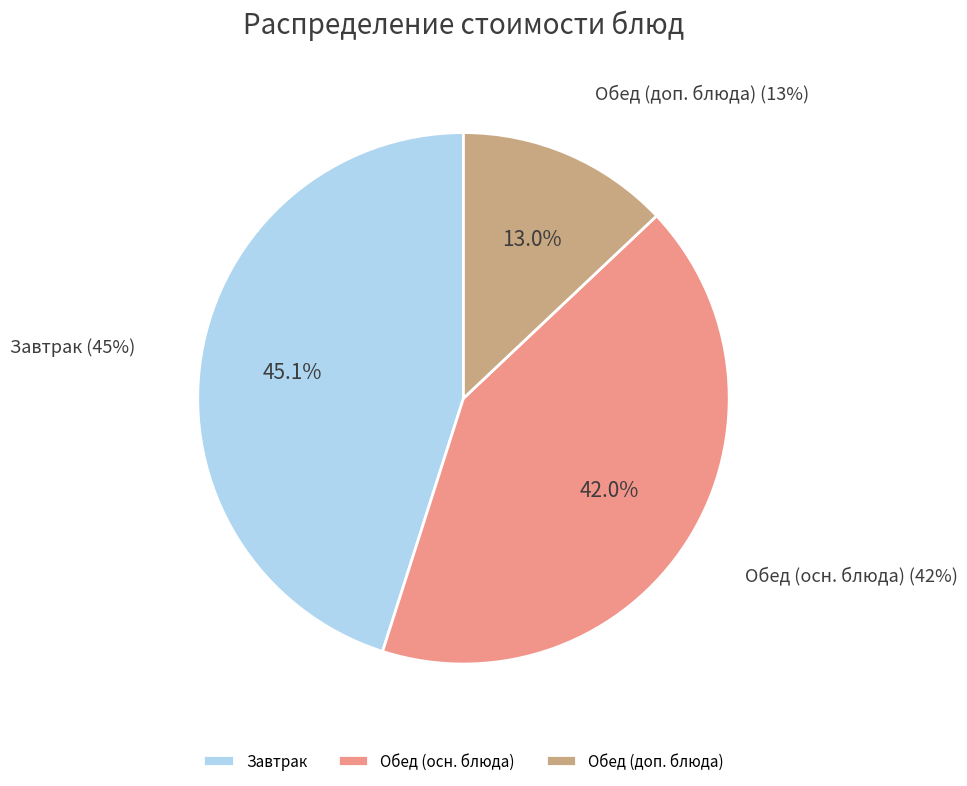

Is there any slice that represents more than half of the pie?

No